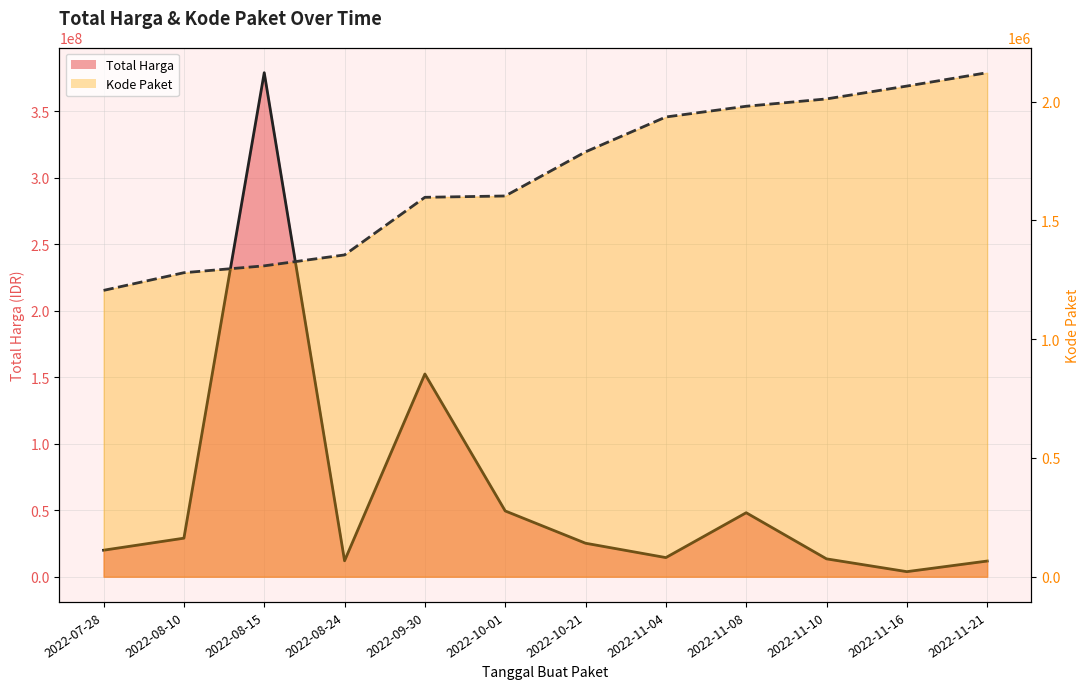

True or false: Total Harga and Kode Paket cross at least once.

False